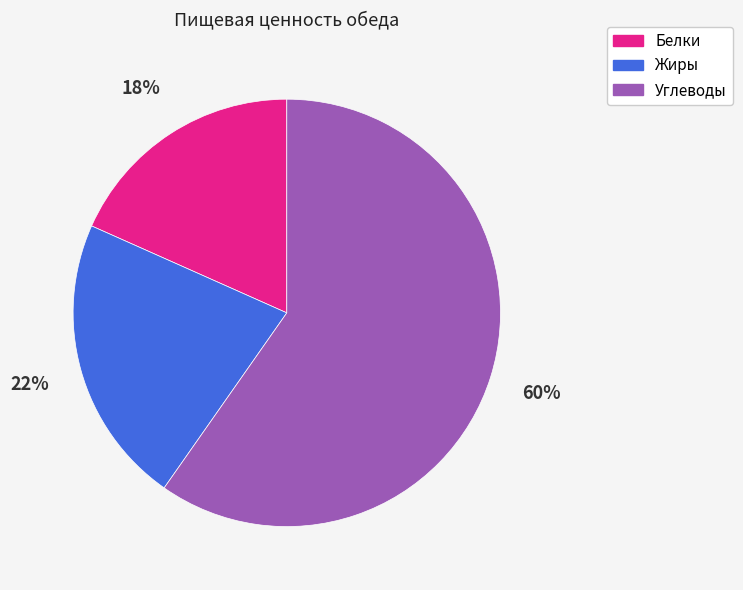

What percentage is the Углеводы slice, to the nearest percent?

60%